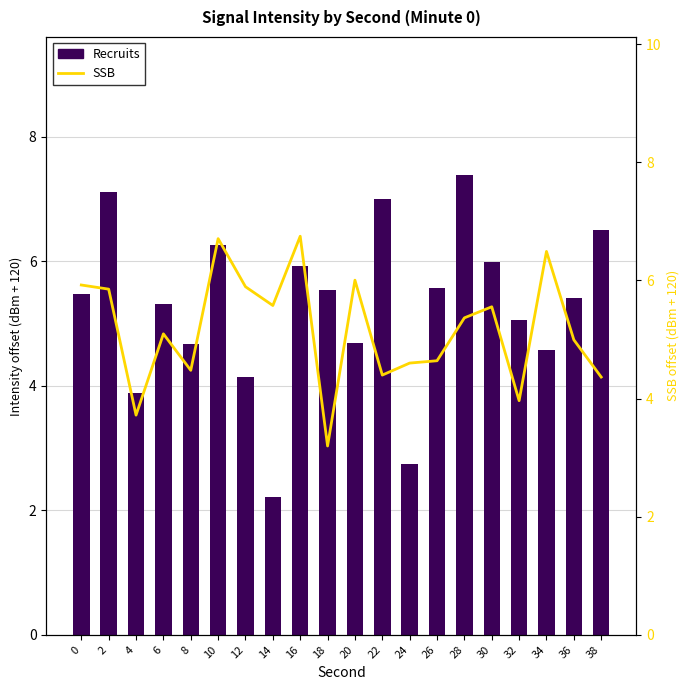

Are the bars grouped side by side (vs. stacked)?

Yes